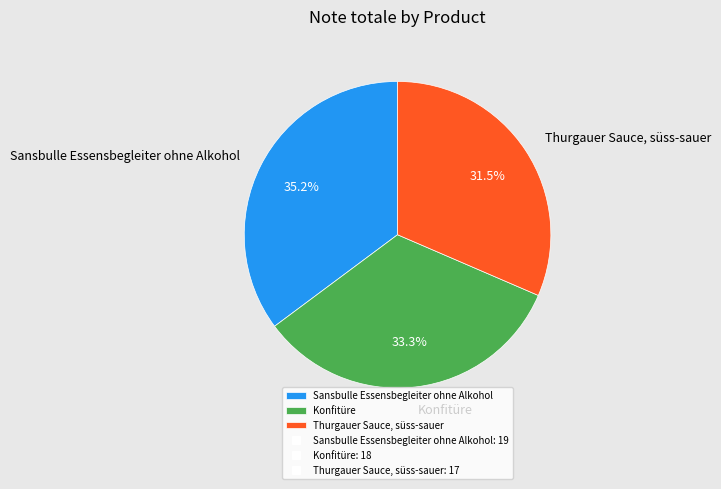

Does any single category account for the majority?

No